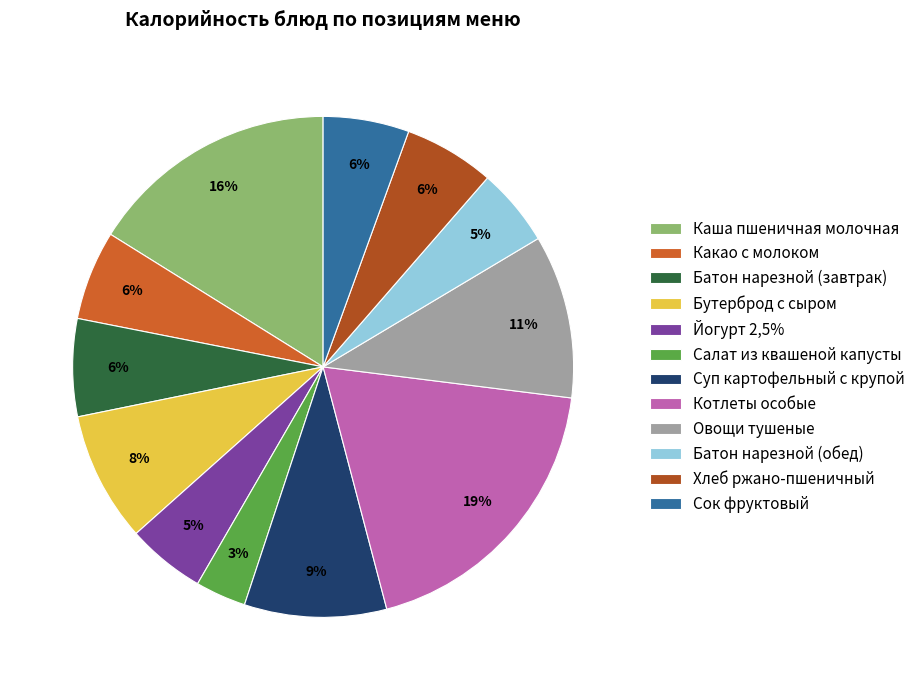

Rank the categories by value from lowest to highest.

Салат из квашеной капусты, Батон нарезной (обед), Йогурт 2,5%, Сок фруктовый, Какао с молоком, Хлеб ржано-пшеничный, Батон нарезной (завтрак), Бутерброд с сыром, Суп картофельный с крупой, Овощи тушеные, Каша пшеничная молочная, Котлеты особые